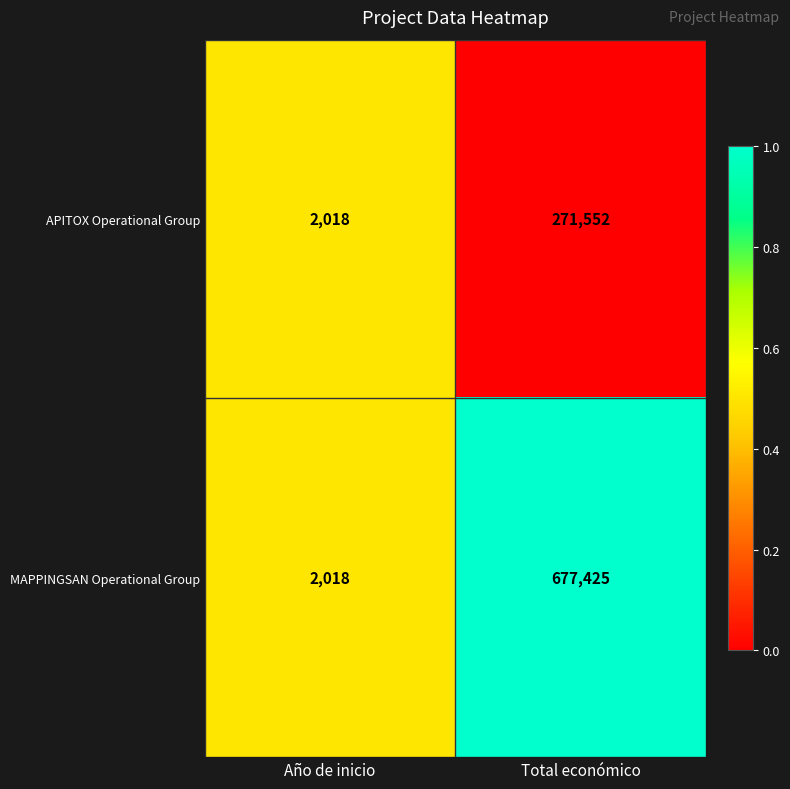

Which series changed the most between Año de inicio and Total económico?

MAPPINGSAN Operational Group